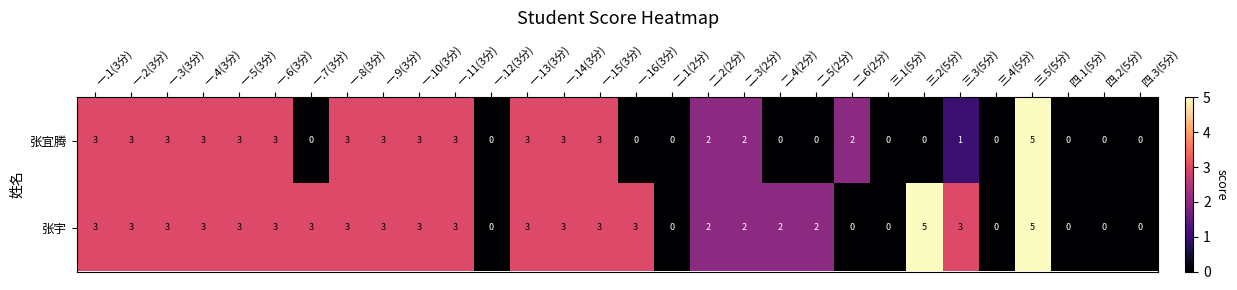

What is the maximum value for 张宇?

5